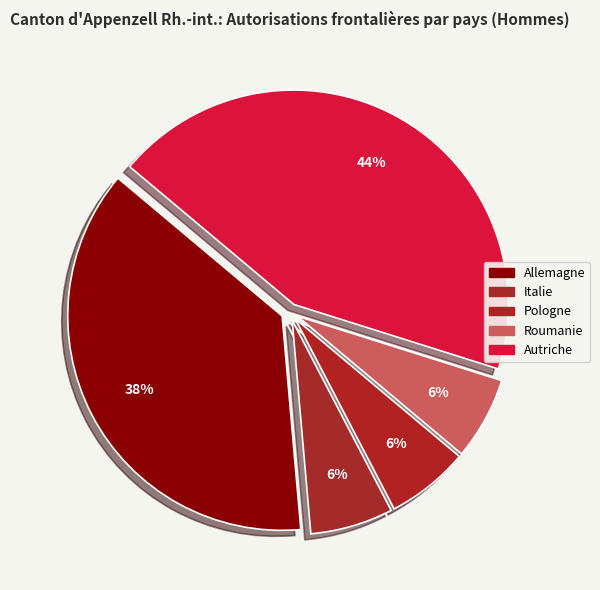

To the nearest percent, what portion does Roumanie represent?

6%